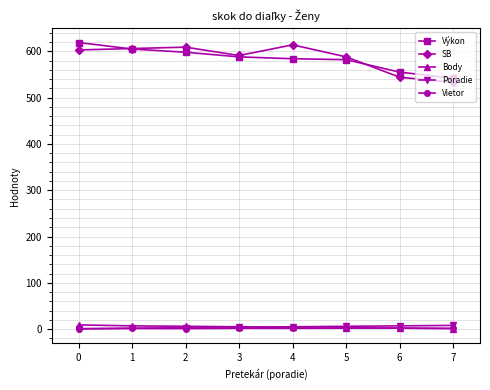

True or false: Výkon and Vietor cross at least once.

False